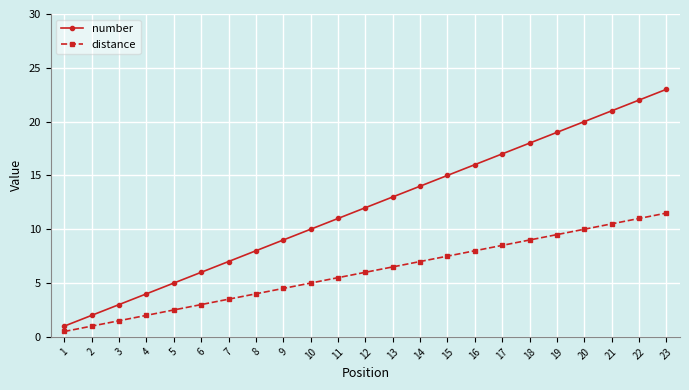

Which series changed the most between 2 and 20?

number